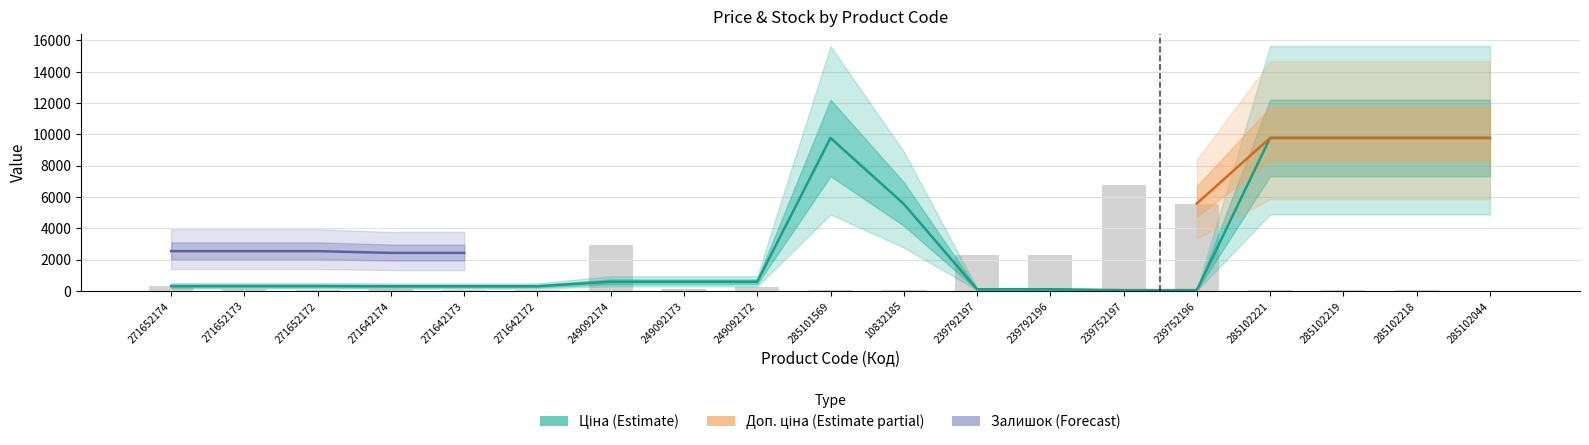

What position from the left is 239752197?

14